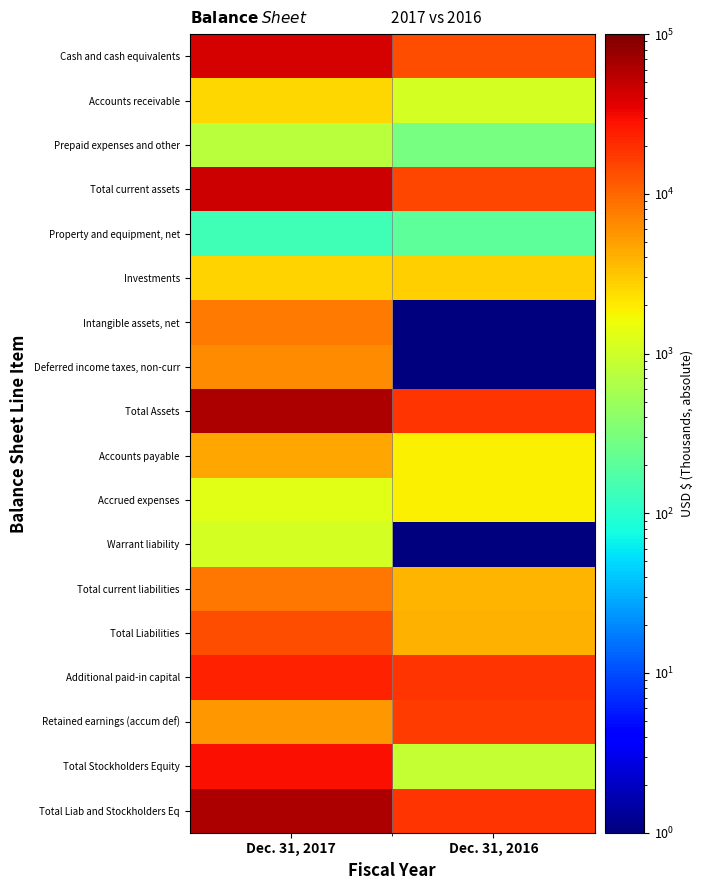

At Dec. 31, 2017, list the series in order from smallest to largest.

Property and equipment, net, Prepaid expenses and other, Warrant liability, Accrued expenses, Accounts receivable, Investments, Accounts payable, Retained earnings (accum def), Deferred income taxes, non-curr, Intangible assets, net, Total current liabilities, Total Liabilities, Additional paid-in capital, Total Stockholders Equity, Cash and cash equivalents, Total current assets, Total Assets, Total Liab and Stockholders Eq